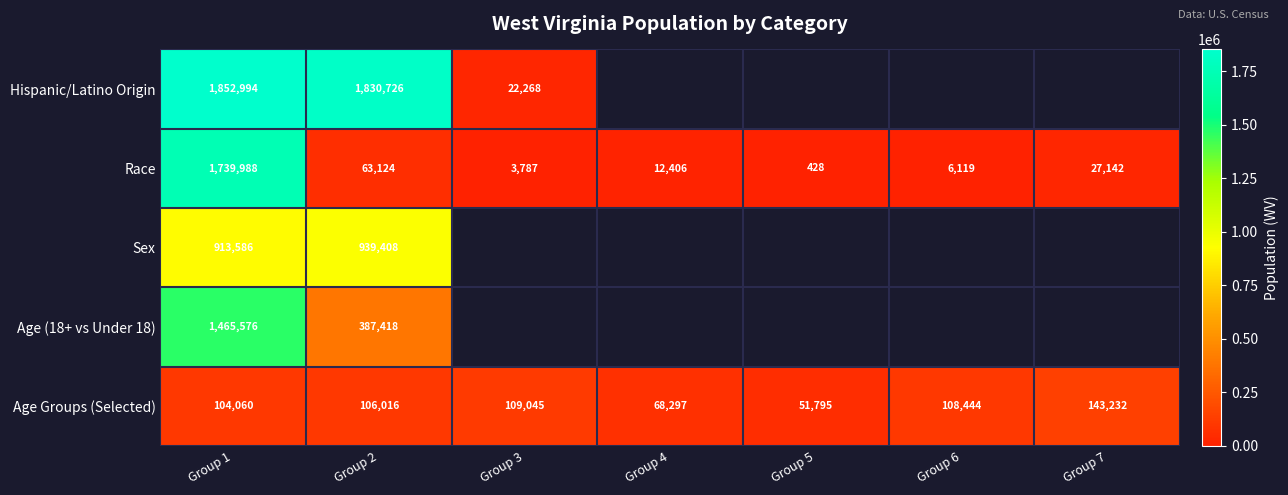

Rank the categories by Age Groups (Selected) value from lowest to highest.

Group 5, Group 4, Group 1, Group 2, Group 6, Group 3, Group 7